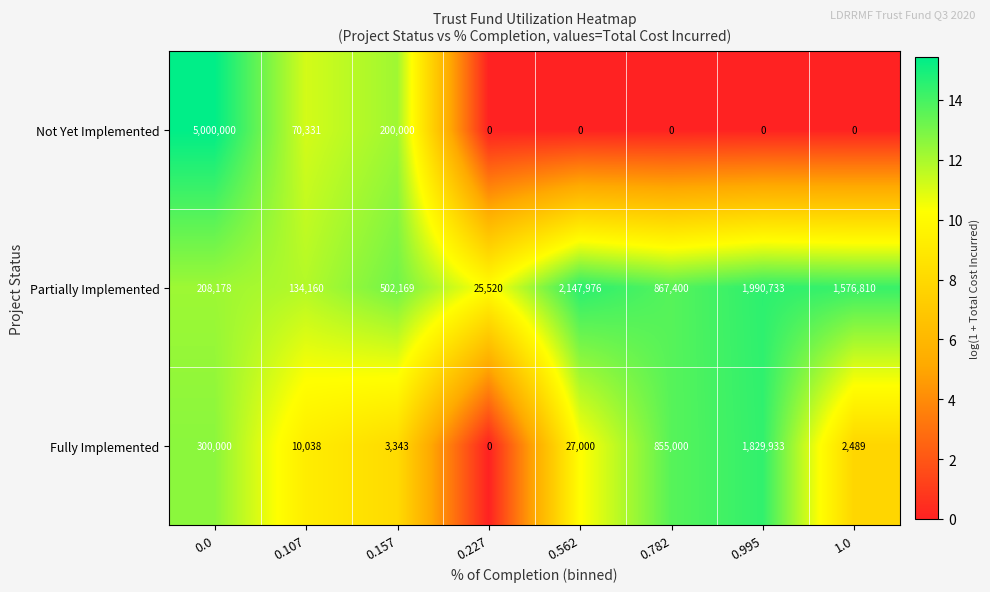

Reading right to left, transcribe all the data shown in this chart.

Not Yet Implemented: 1.0=0	0.995=0	0.782=0	0.562=0	0.227=0	0.157=200000	0.107=70331	0.0=5000000
Partially Implemented: 1.0=1576810	0.995=1990733	0.782=867400	0.562=2147976	0.227=25520	0.157=502169	0.107=134160	0.0=208178
Fully Implemented: 1.0=2489	0.995=1829933	0.782=855000	0.562=27000	0.227=0	0.157=3343	0.107=10038	0.0=300000